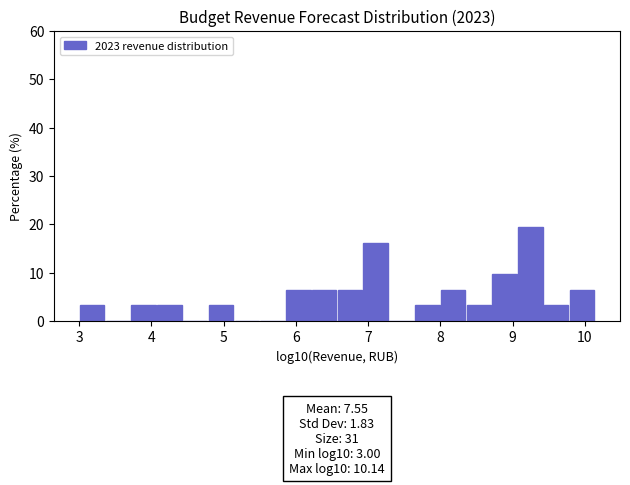

Around what value on the x-axis is the tallest bar? Give the approximate position of its centre, as read against the axis.

9.2